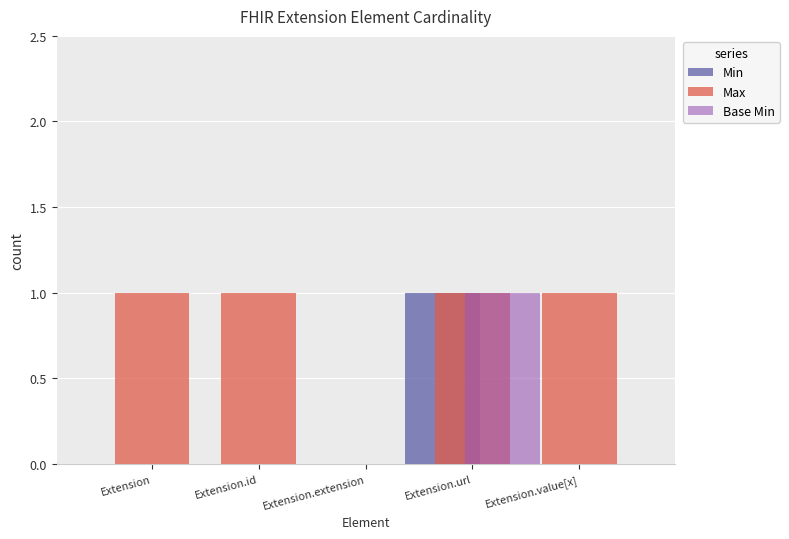

The value of Base Min at Extension.value[x] is 1. True or false?

False